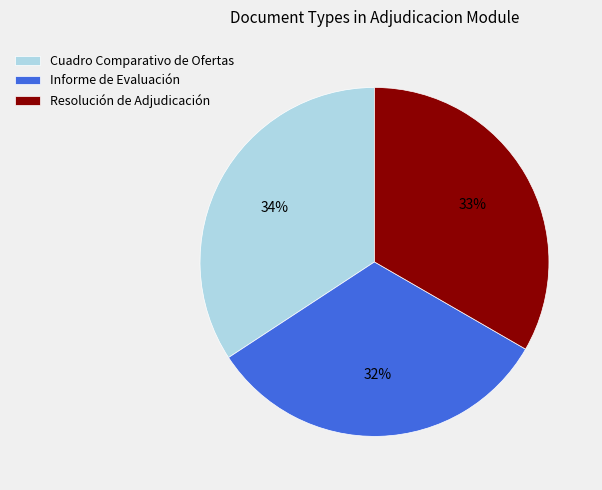

Is the sum of Informe de Evaluación and Cuadro Comparativo de Ofertas greater than half?

Yes